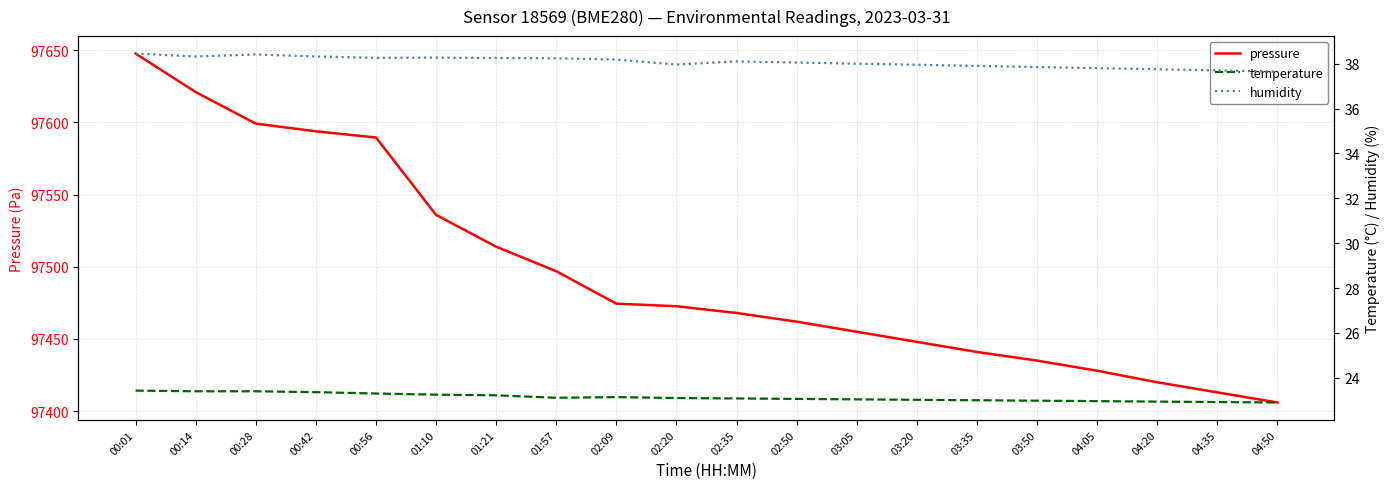

True or false: pressure and humidity intersect in this chart.

False